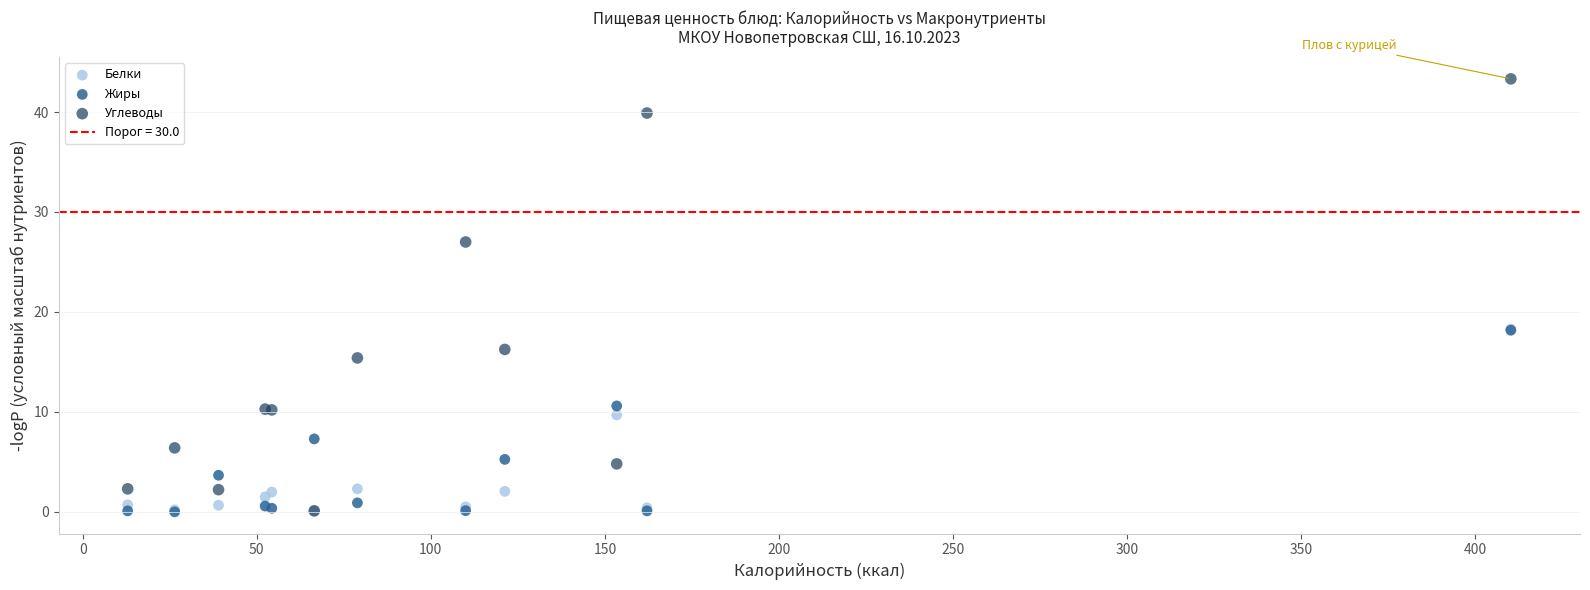

In the Жиры series, what Y value is closest to 9?

10.6